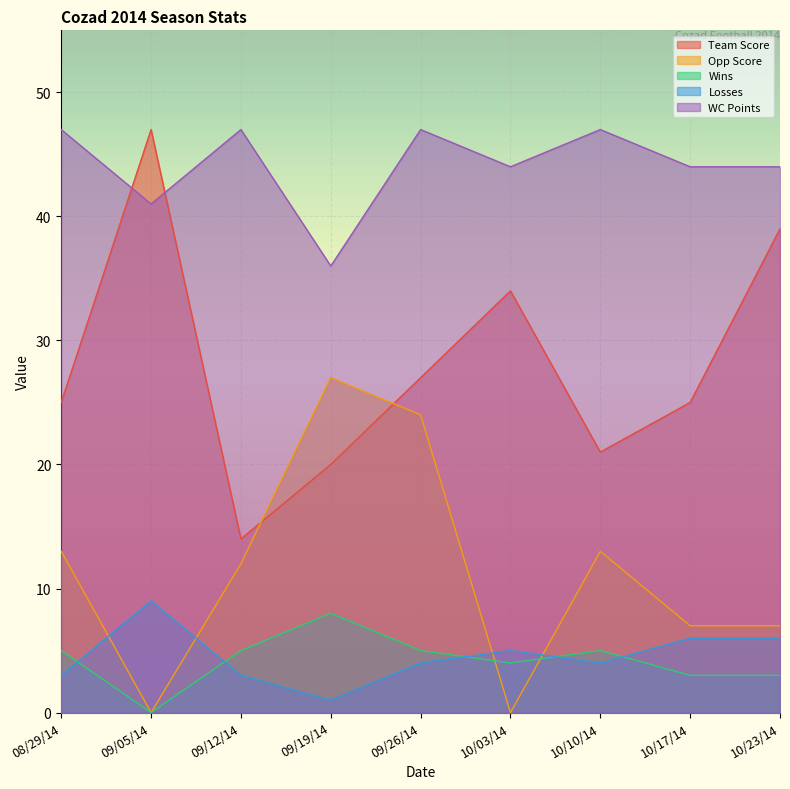

Between 09/05/14 and 09/12/14, which series saw the biggest shift?

Team Score